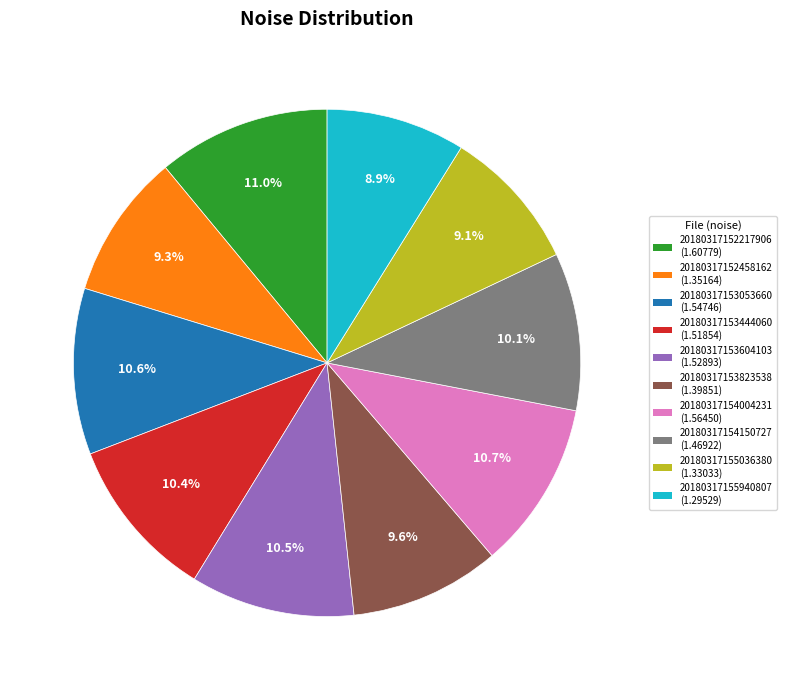

Is there any slice that represents more than half of the pie?

No